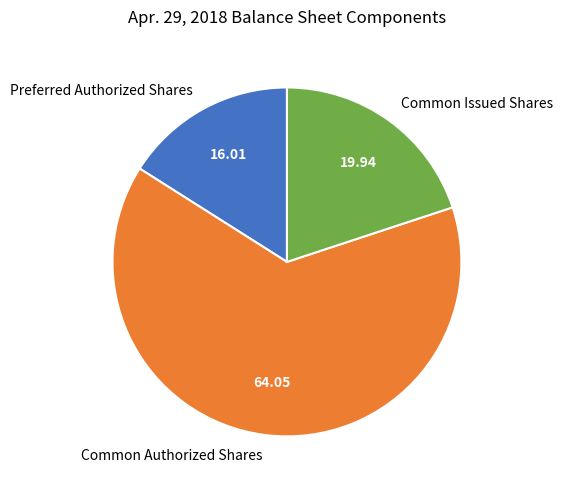

Rank the categories by value from highest to lowest.

Common Authorized Shares, Common Issued Shares, Preferred Authorized Shares